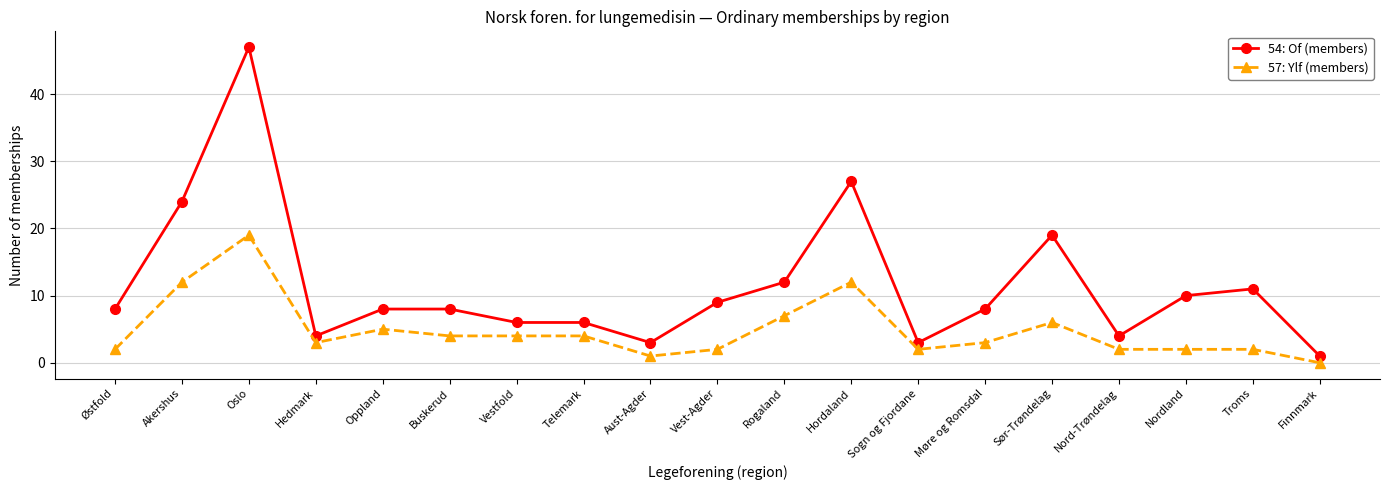

Reading left to right, extract all data points from this chart.

54: Of (members): Østfold=8	Akershus=24	Oslo=47	Hedmark=4	Oppland=8	Buskerud=8	Vestfold=6	Telemark=6	Aust-Agder=3	Vest-Agder=9	Rogaland=12	Hordaland=27	Sogn og Fjordane=3	Møre og Romsdal=8	Sør-Trøndelag=19	Nord-Trøndelag=4	Nordland=10	Troms=11	Finnmark=1
57: Ylf (members): Østfold=2	Akershus=12	Oslo=19	Hedmark=3	Oppland=5	Buskerud=4	Vestfold=4	Telemark=4	Aust-Agder=1	Vest-Agder=2	Rogaland=7	Hordaland=12	Sogn og Fjordane=2	Møre og Romsdal=3	Sør-Trøndelag=6	Nord-Trøndelag=2	Nordland=2	Troms=2	Finnmark=0